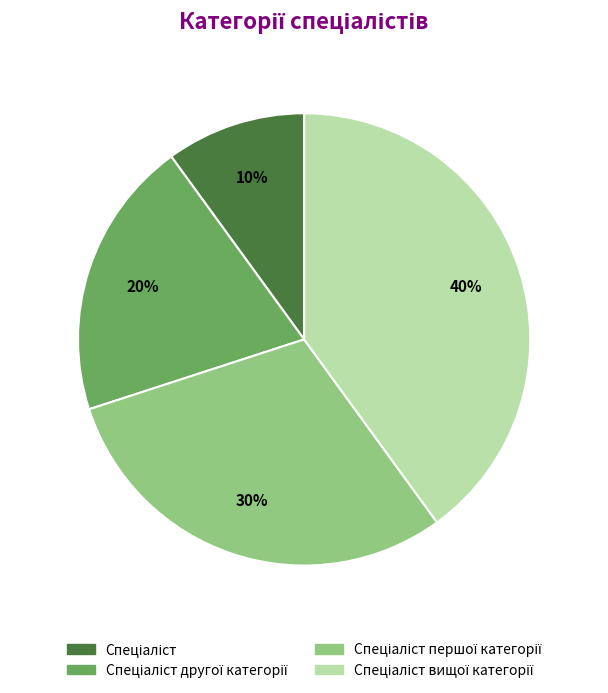

To the nearest percent, what is the average slice percentage?

25%